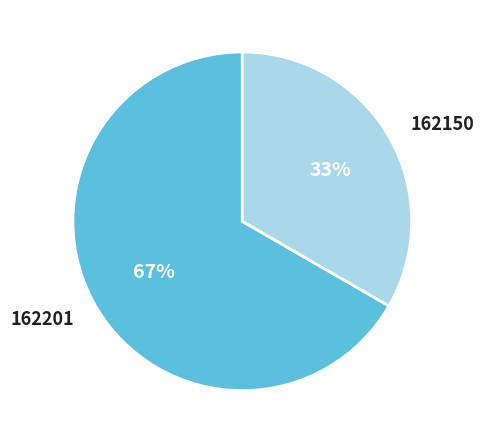

How many slices are in this pie chart?

2